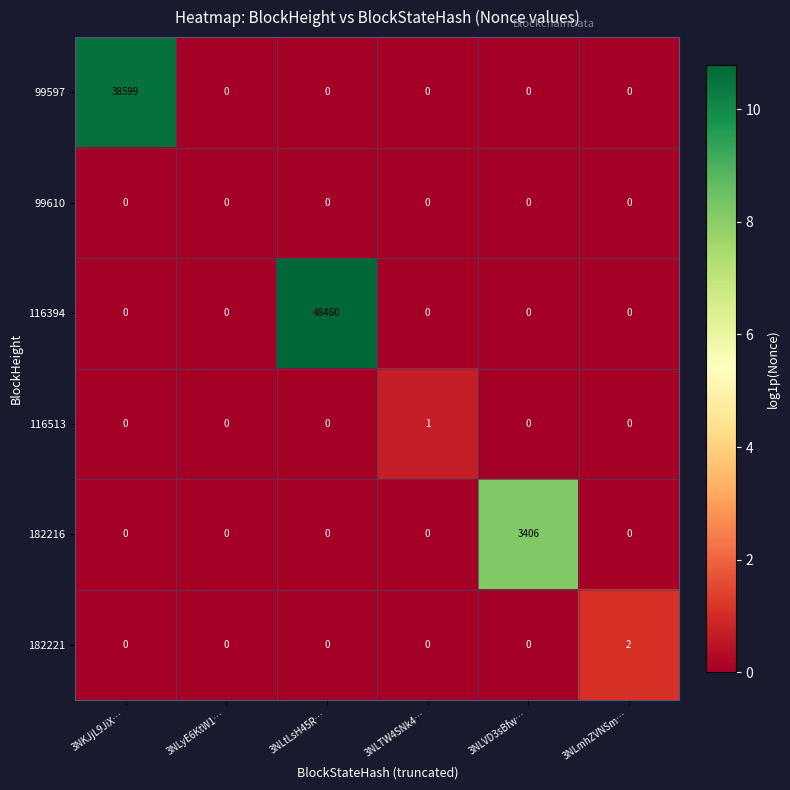

What is the total value across all series at 3NLtLsH45R…?

48460